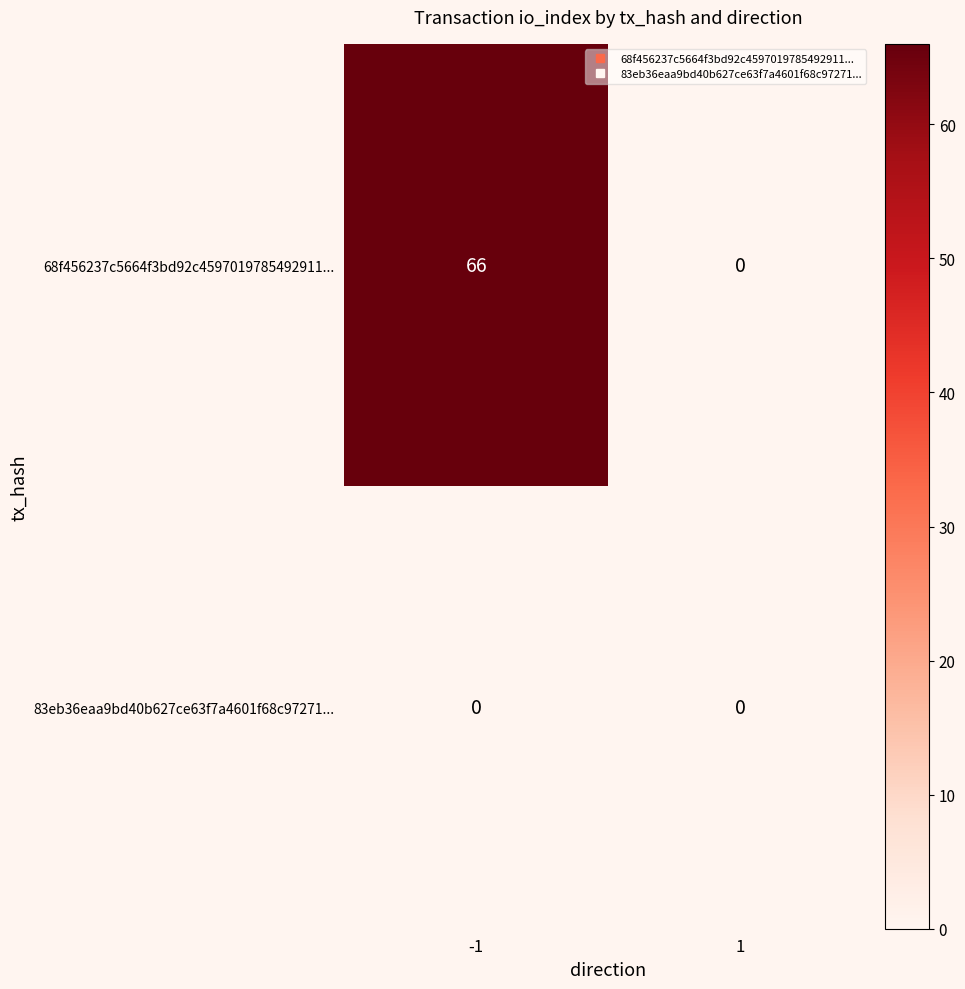

Count the number of categories in the chart.

2